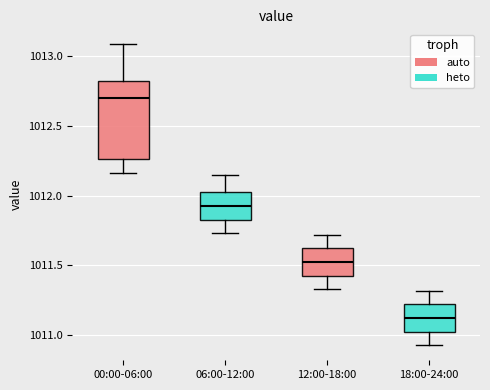

Reading left to right, read every box against the y-axis: the position of its median line, the range the box covers, and the ends of its whiskers. The values are not printed on the chart, so give them approximately, as read against the axis.

00:00-06:00: median 1012.70, box 1012.25 to 1012.80, whiskers 1012.15 to 1013.10
06:00-12:00: median 1011.95, box 1011.85 to 1012.00, whiskers 1011.75 to 1012.15
12:00-18:00: median 1011.55, box 1011.45 to 1011.60, whiskers 1011.35 to 1011.70
18:00-24:00: median 1011.15, box 1011.05 to 1011.20, whiskers 1010.95 to 1011.30